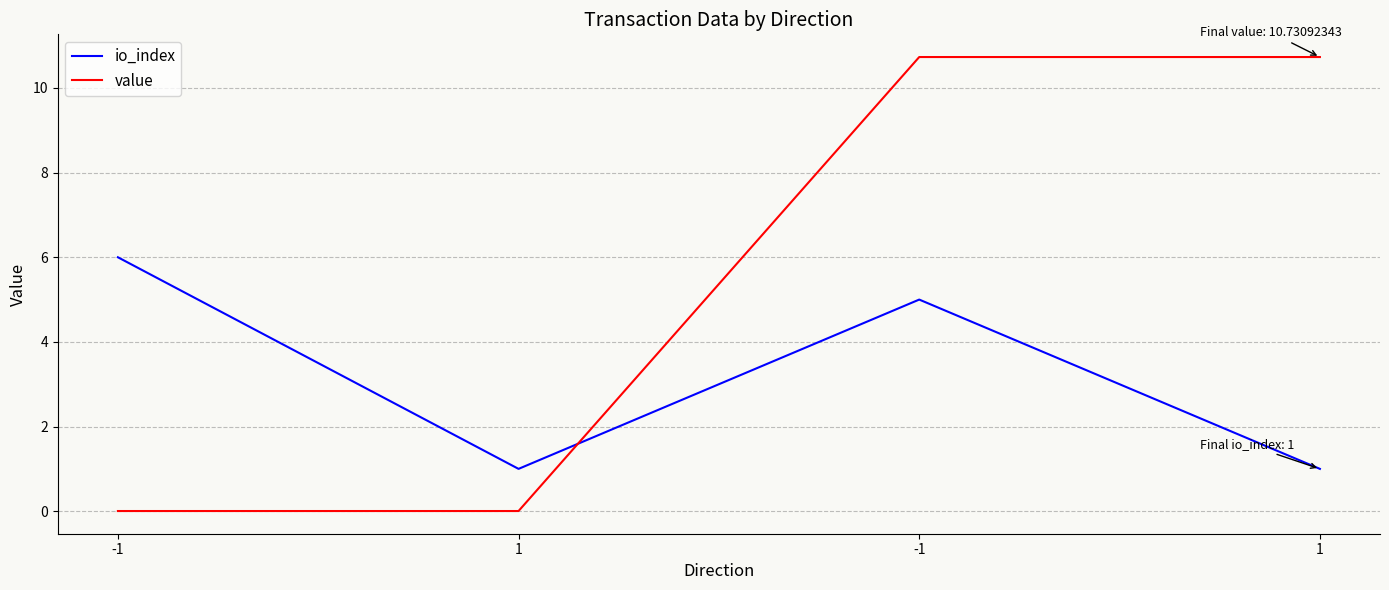

At which label does value first exceed 10?

-1